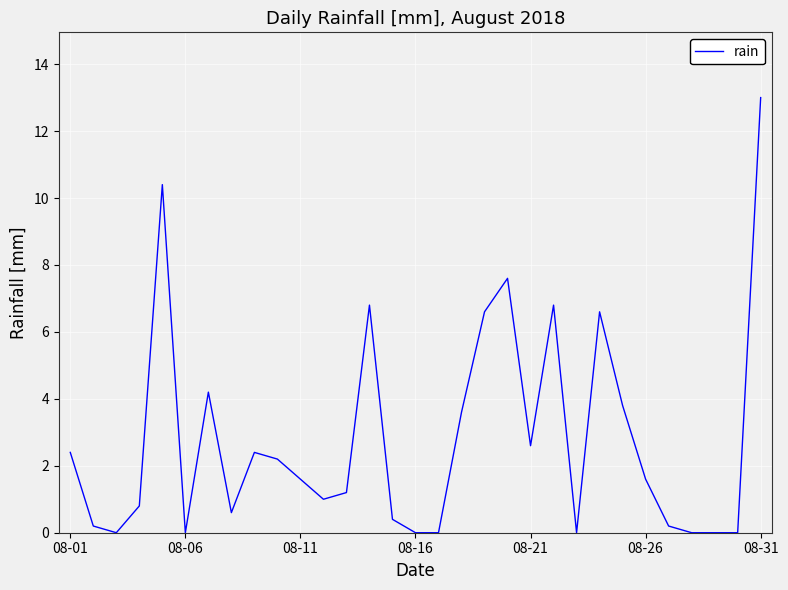

What is the difference between the maximum and minimum values?

13.0